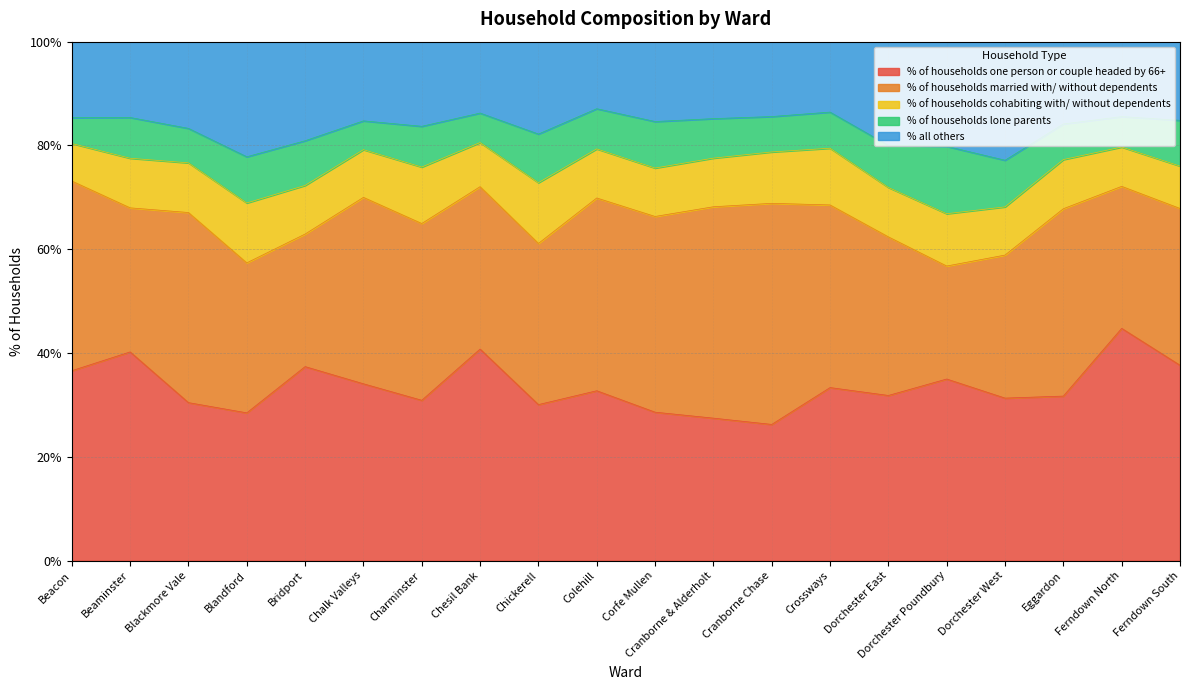

What is the approximate value of % of households married with/ without dependents at Cranborne & Alderholt?

40.7